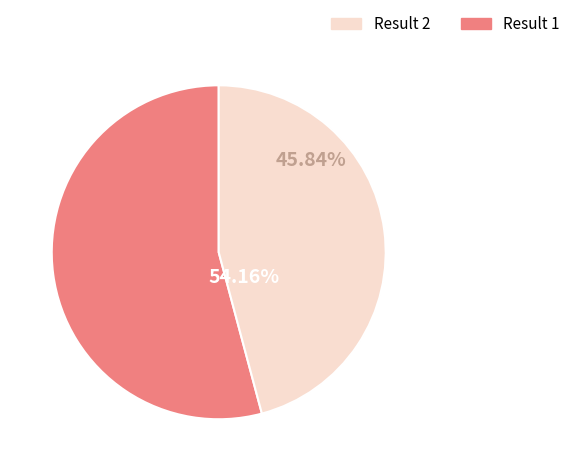

Is 1 the majority of the pie?

Yes